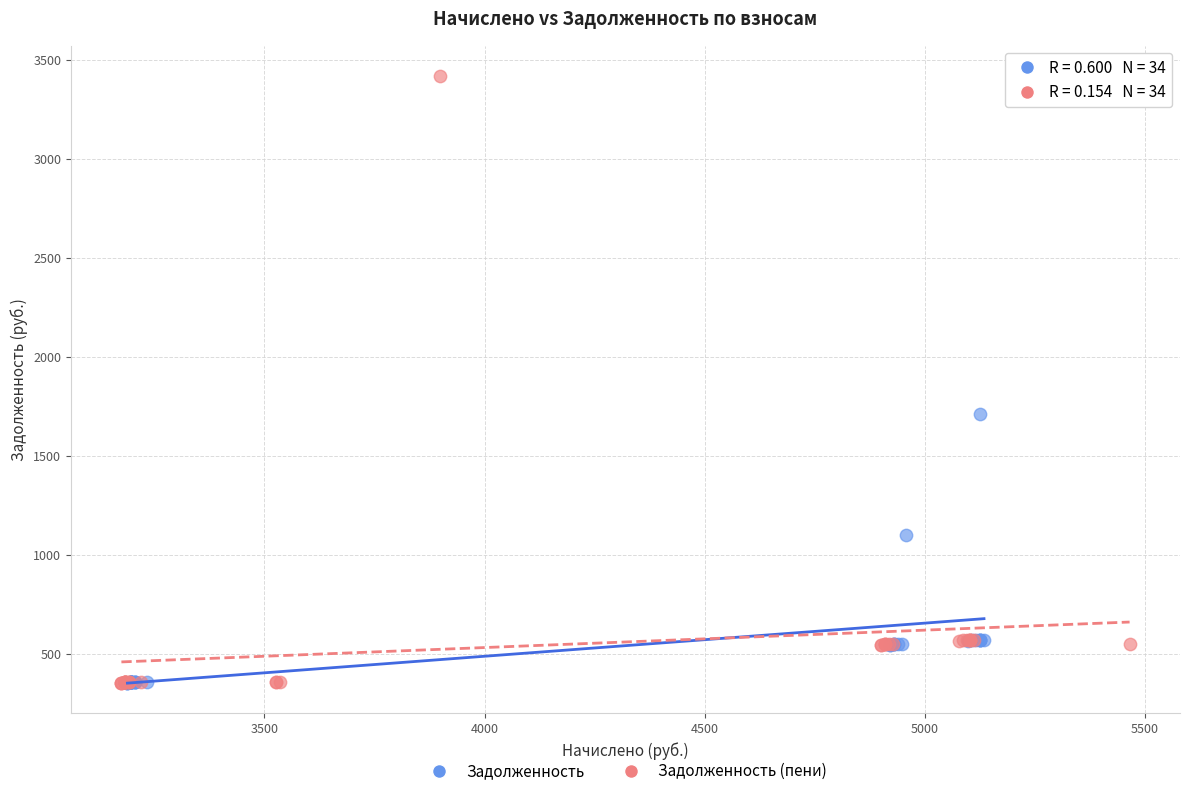

Which series has the largest Y range (max minus min)?

Задолженность (пени)